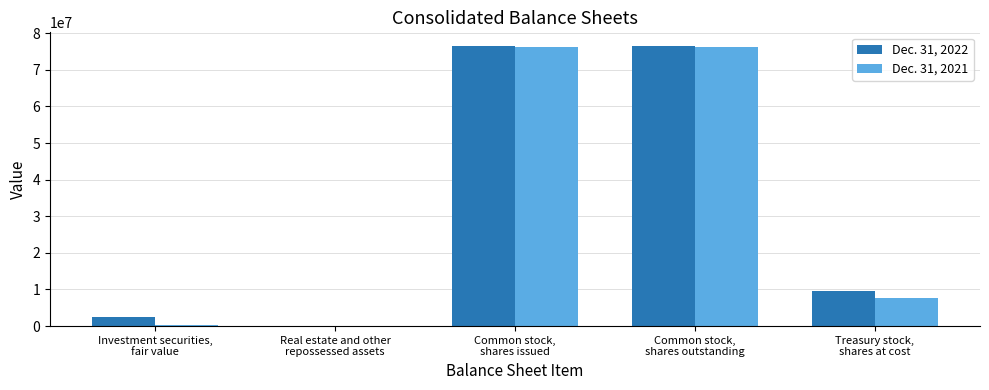

What is the label of the 4th bar from the left?

Common stock,
shares outstanding